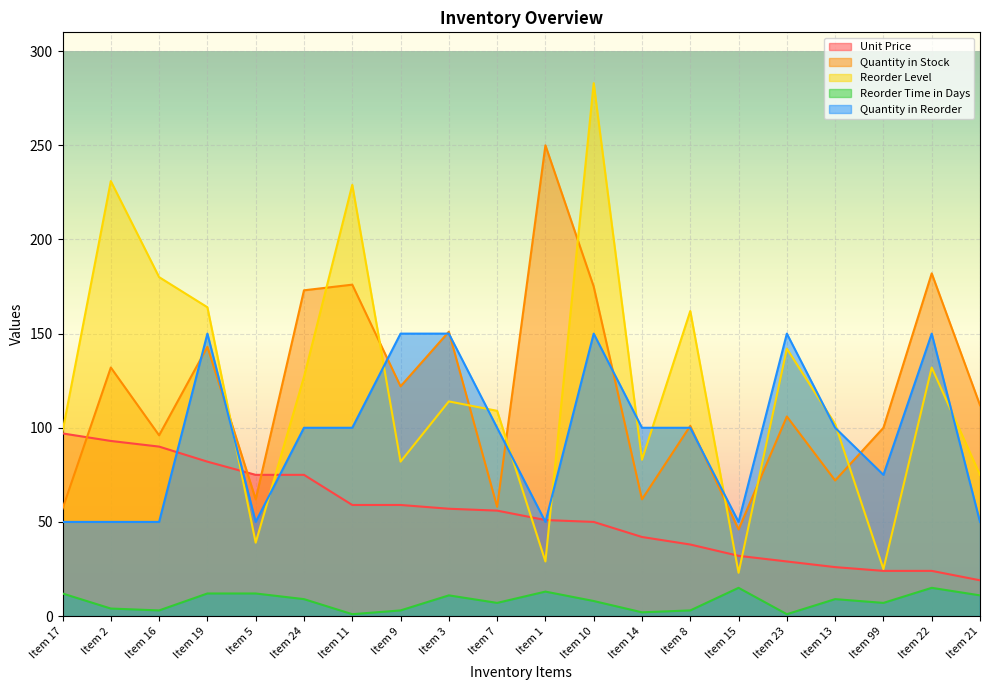

At which category is the sum across all series the highest?

Item 10